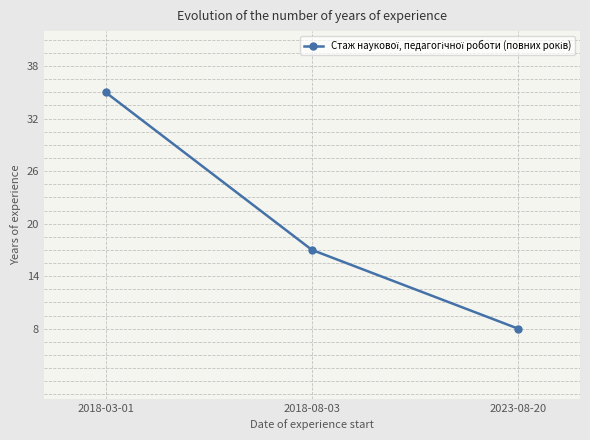

Where does the data first go above 17?

2018-03-01